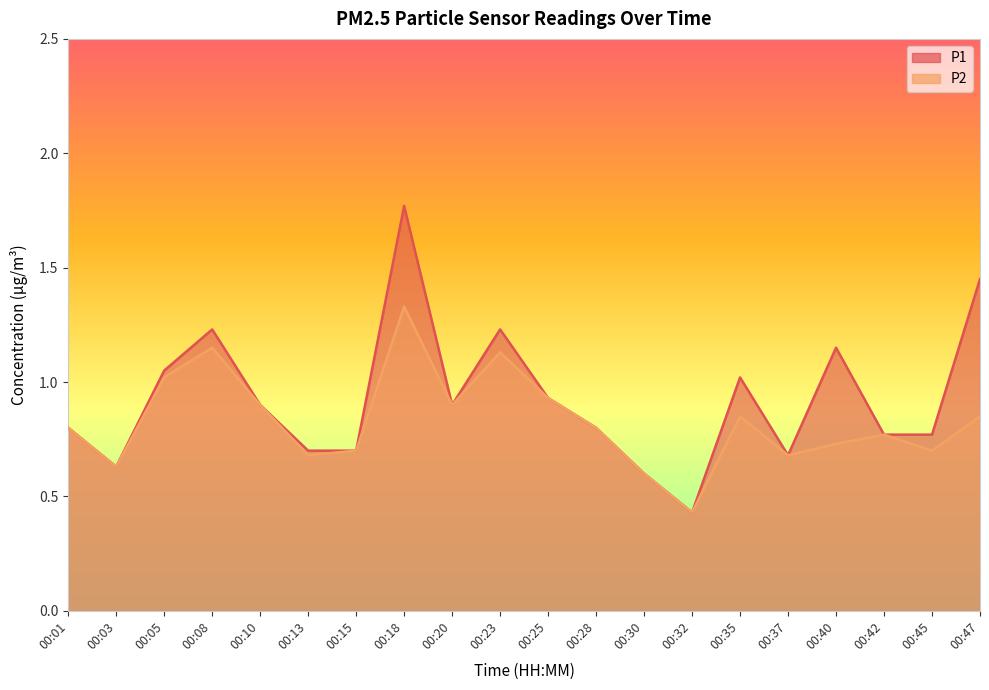

Is it true that P2 equals 1.1 at 00:08?

True